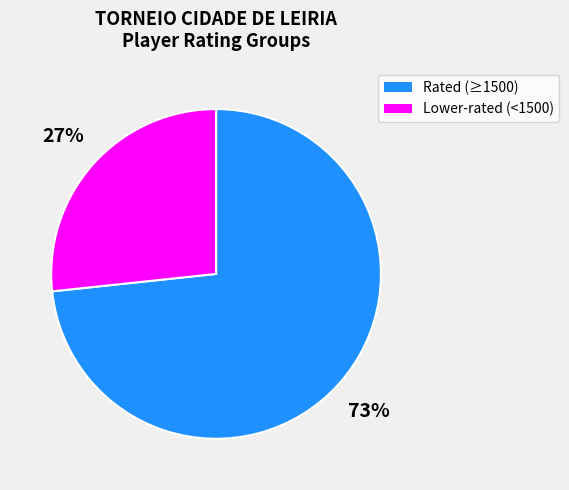

Does any single category account for the majority?

Yes